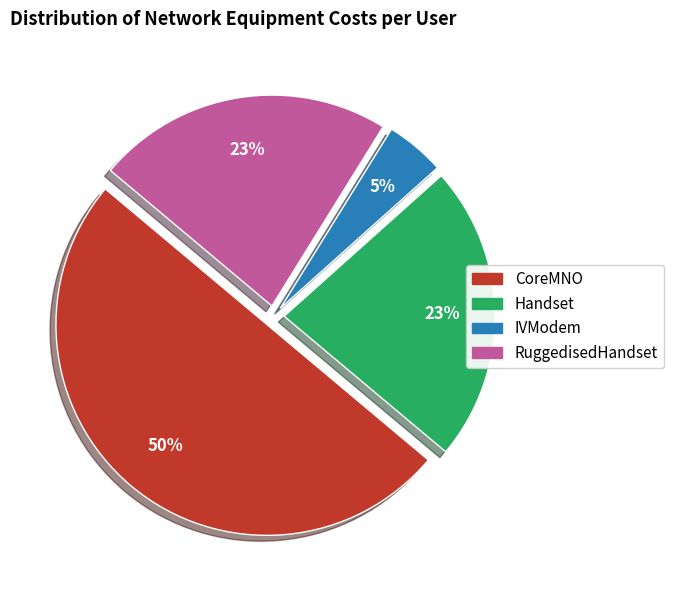

To the nearest percent, what is the difference between the largest and smallest slice percentages?

45%